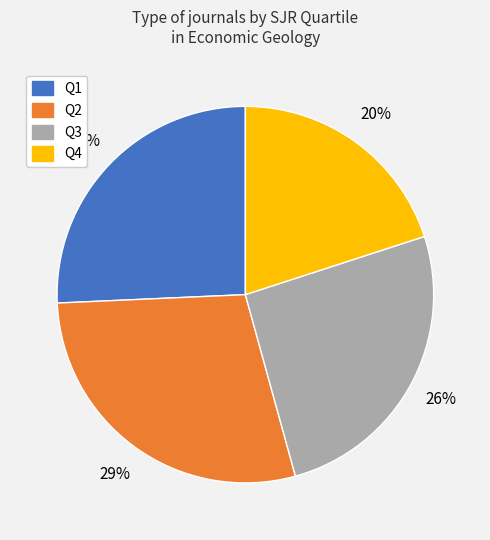

To the nearest percent, what is the difference between the largest and smallest slice percentages?

9%